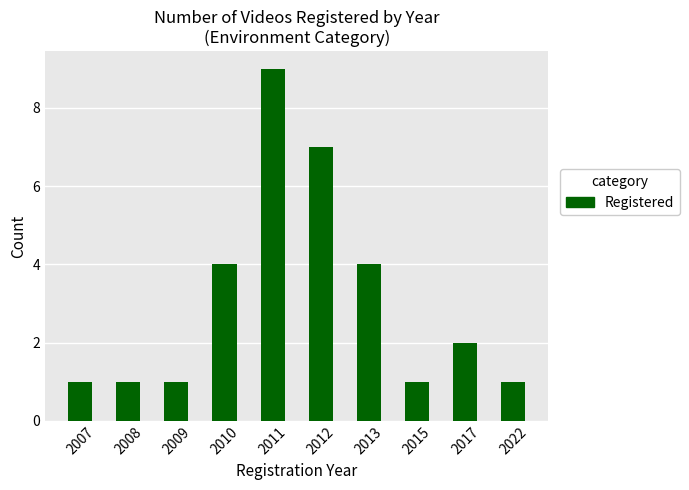

What is the greatest value displayed?

9